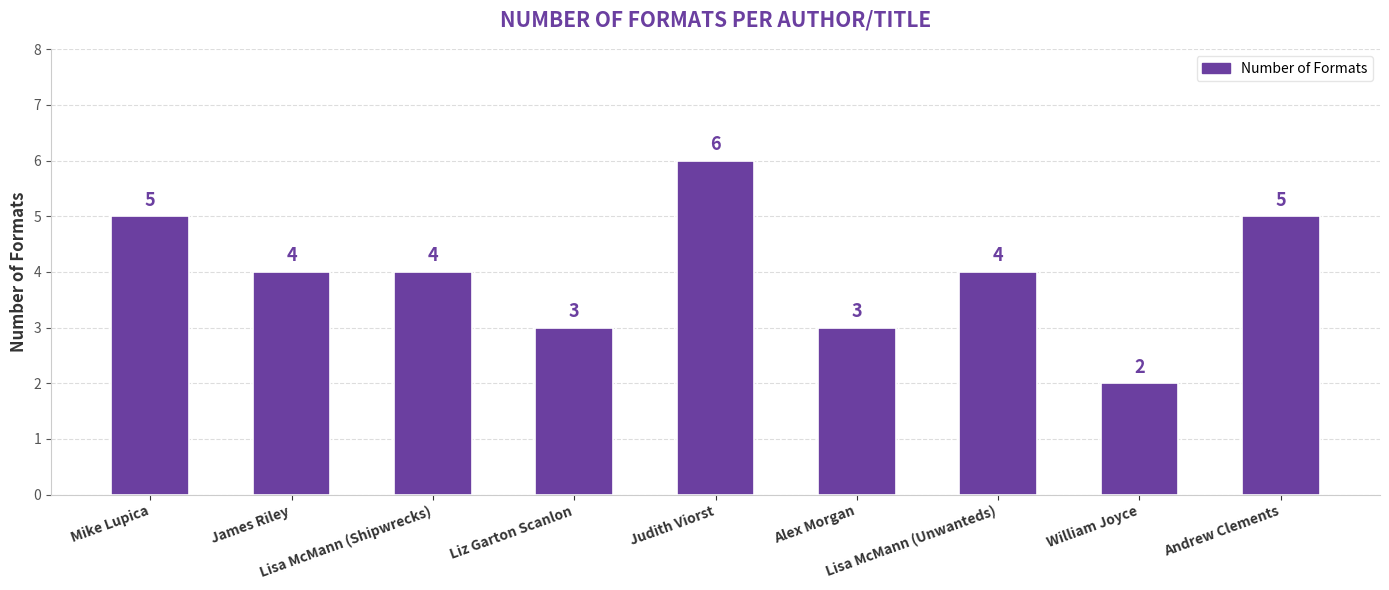

How many bars are there in total?

9